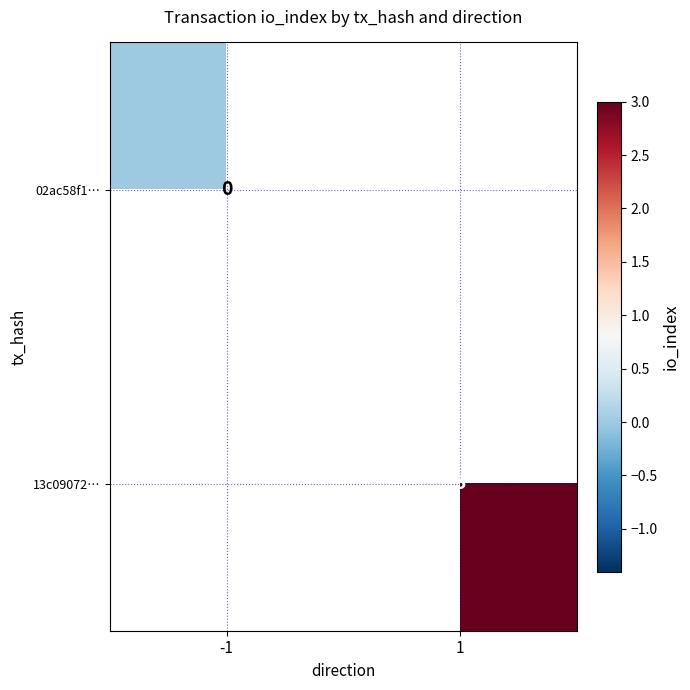

The 13c09072… series shows 4 at 1. True or false?

False